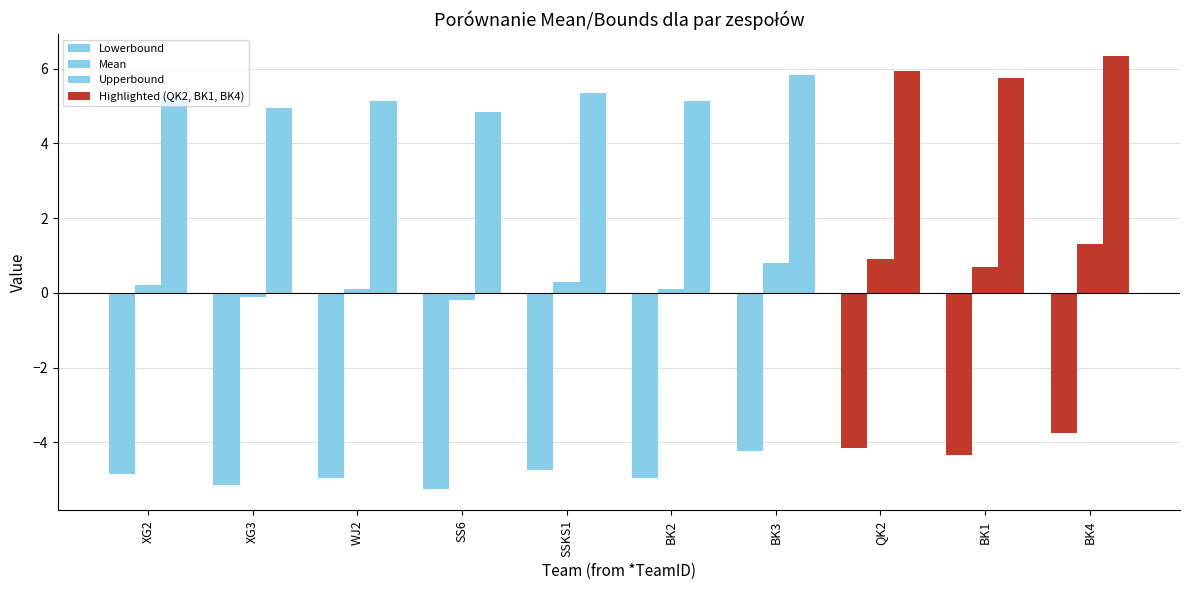

At how many categories does at least one series exceed 5?

8